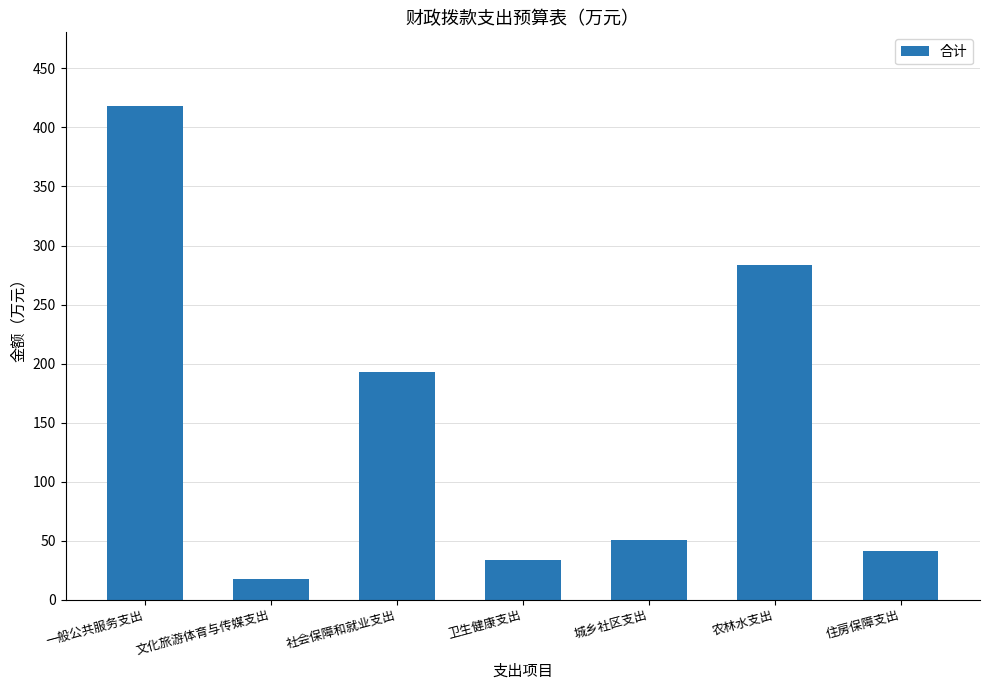

Rank the categories by value from highest to lowest.

一般公共服务支出, 农林水支出, 社会保障和就业支出, 城乡社区支出, 住房保障支出, 卫生健康支出, 文化旅游体育与传媒支出